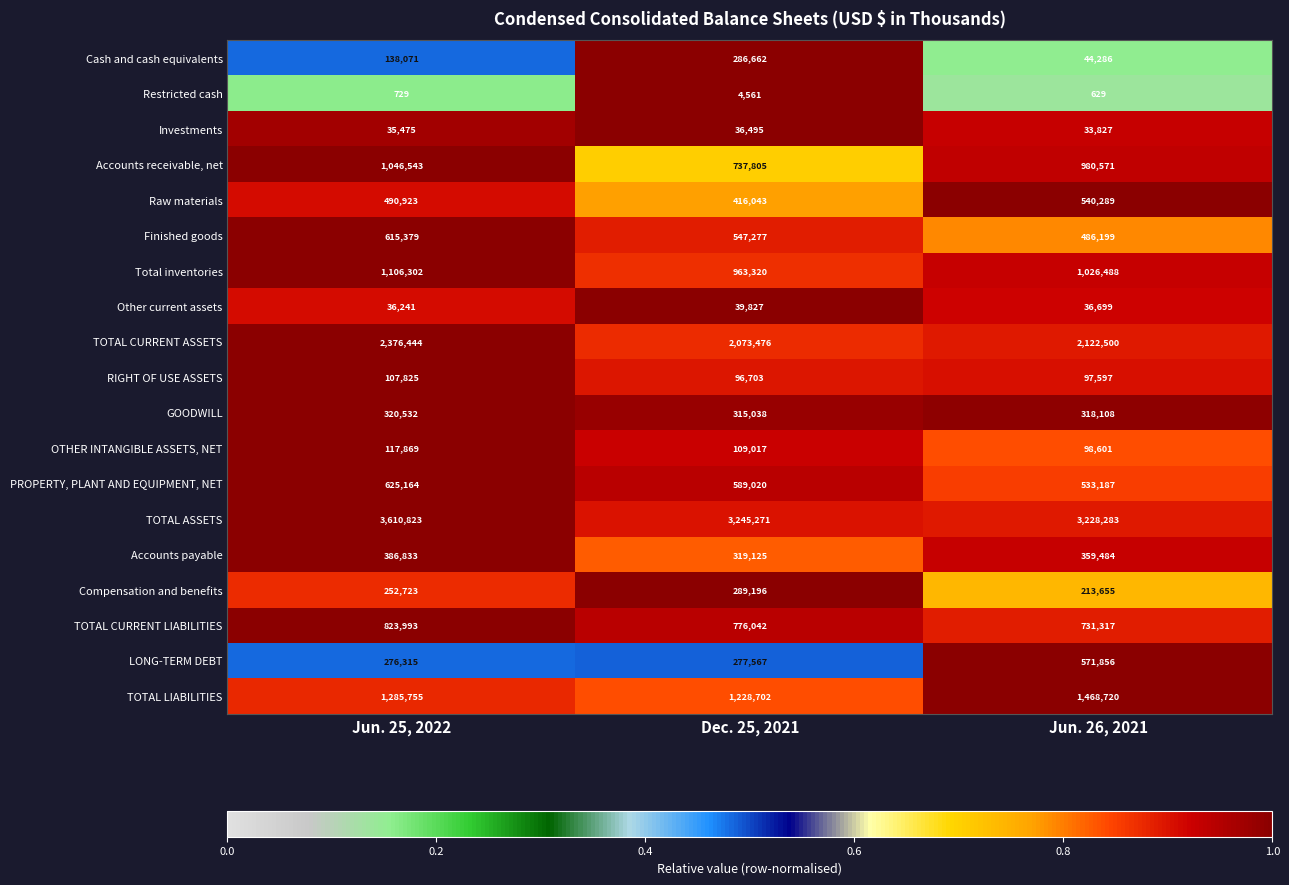

Which label corresponds to the smallest value in the chart?

Jun. 26, 2021